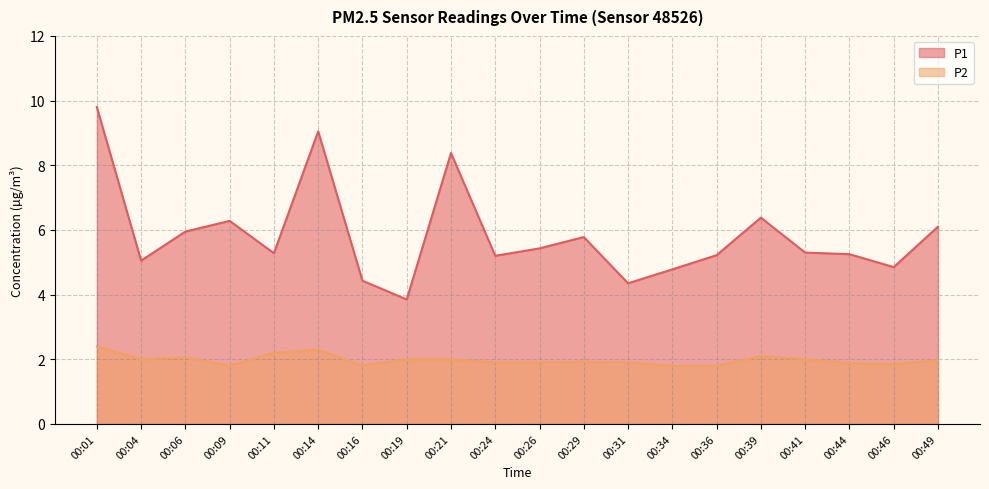

At how many categories does at least one series exceed 7?

3